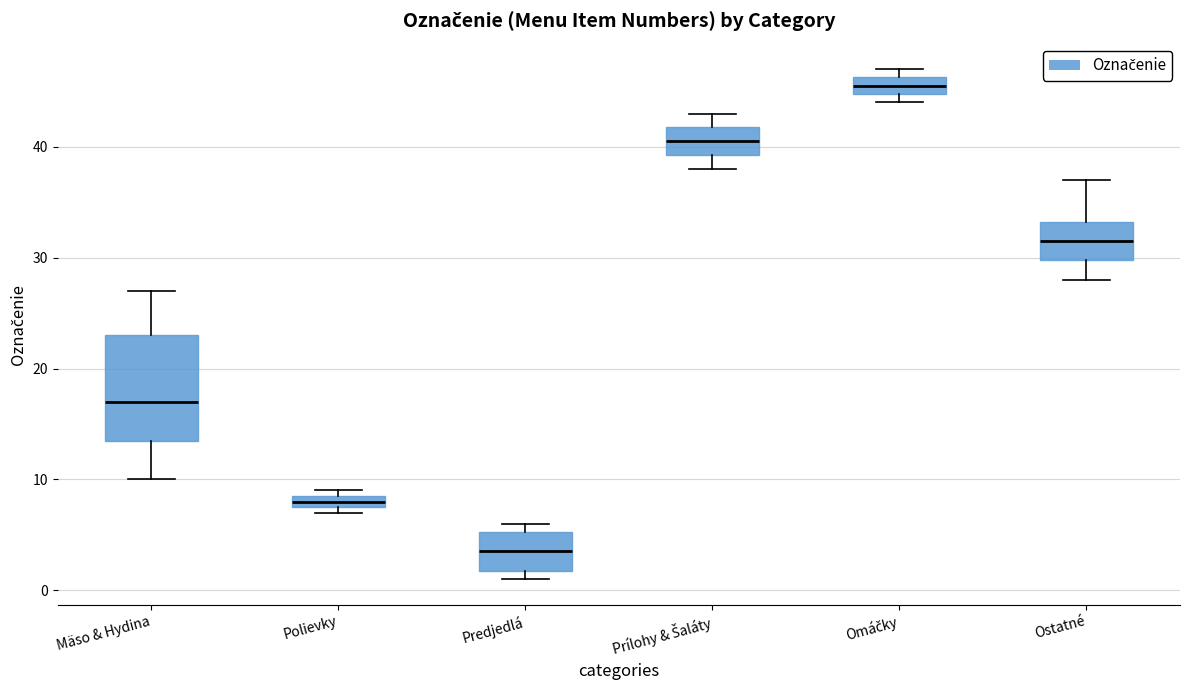

Comparing the boxes themselves (not the whiskers), which one is the tallest?

Mäso & Hydina